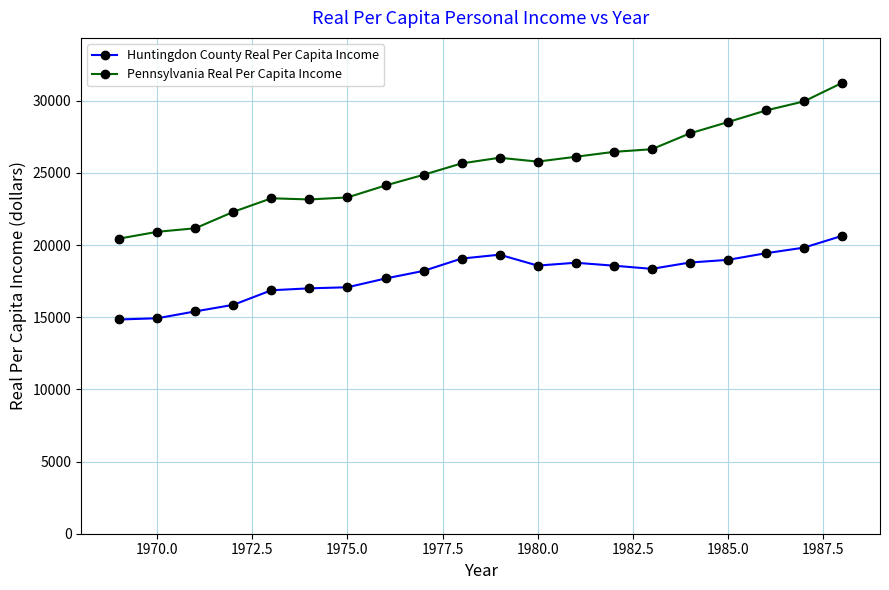

What are all the series names shown in the legend?

Huntingdon County Real Per Capita Income, Pennsylvania Real Per Capita Income